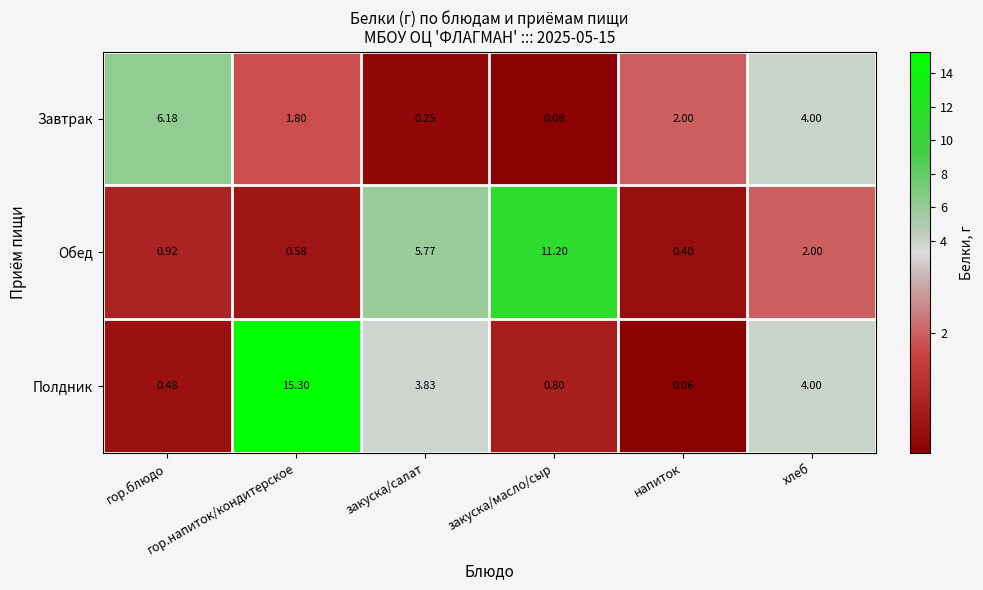

Which series has the largest total across all categories?

Полдник